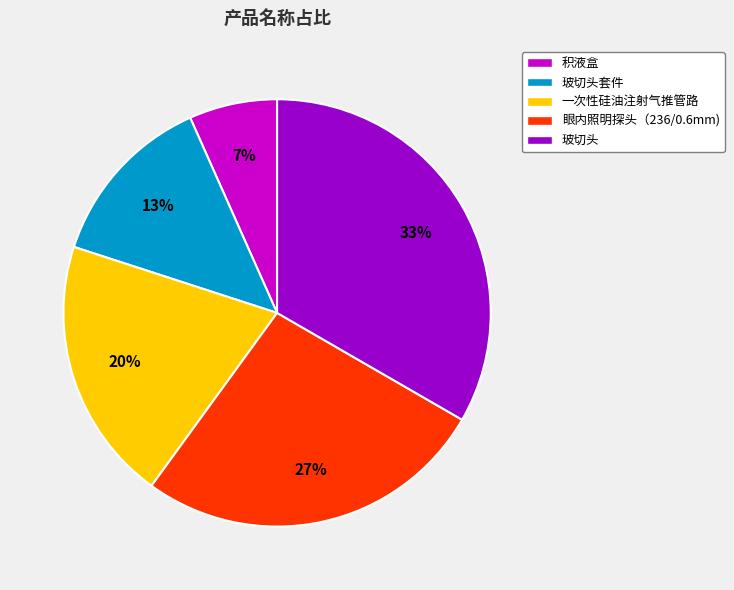

The 玻切头套件 slice represents 20% of the pie. True or false?

False